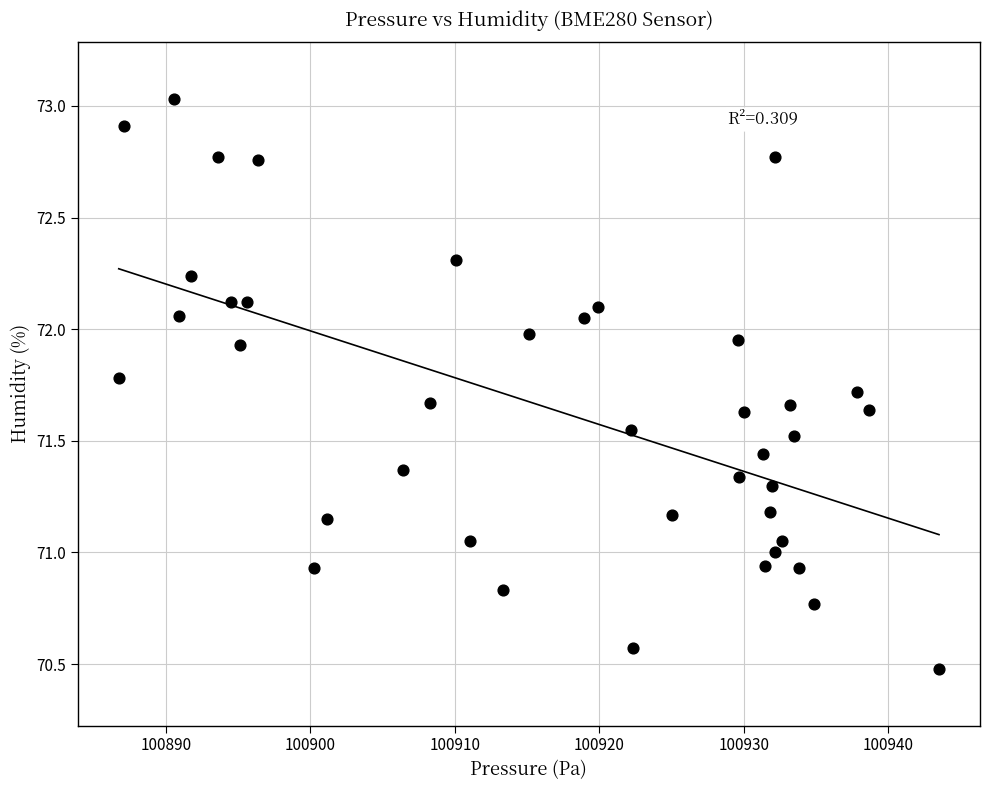

What is the range of X values (max minus min)?

56.8